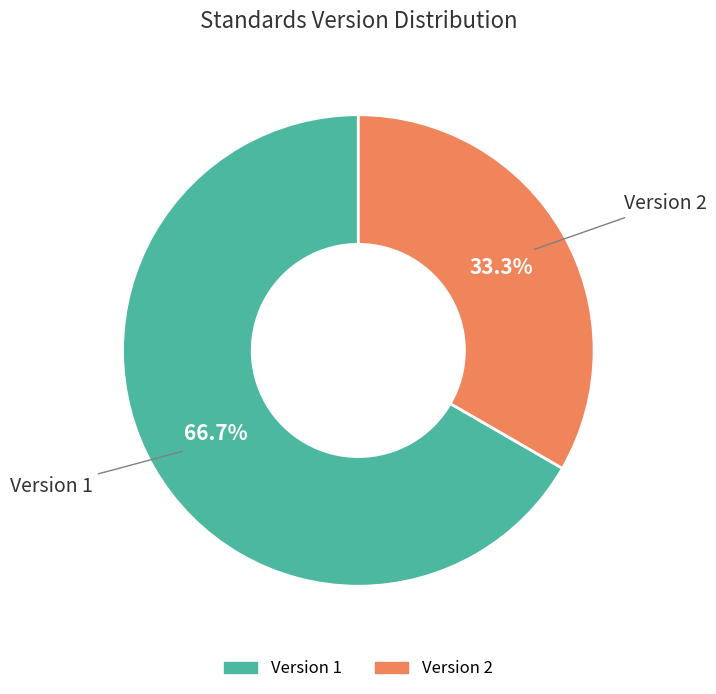

Approximately how many times larger is the value at Version 1 compared to Version 2?

2.0